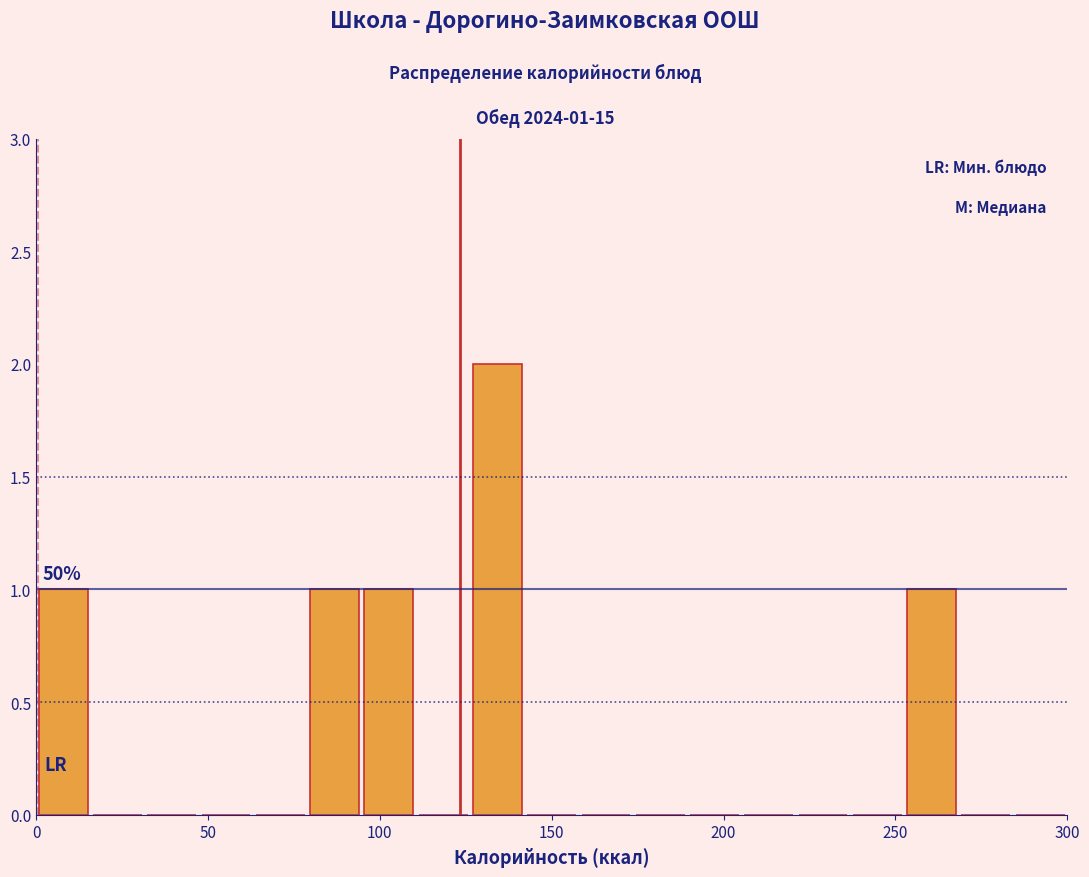

Around what value on the x-axis is the tallest bar? Give the approximate position of its centre, as read against the axis.

135